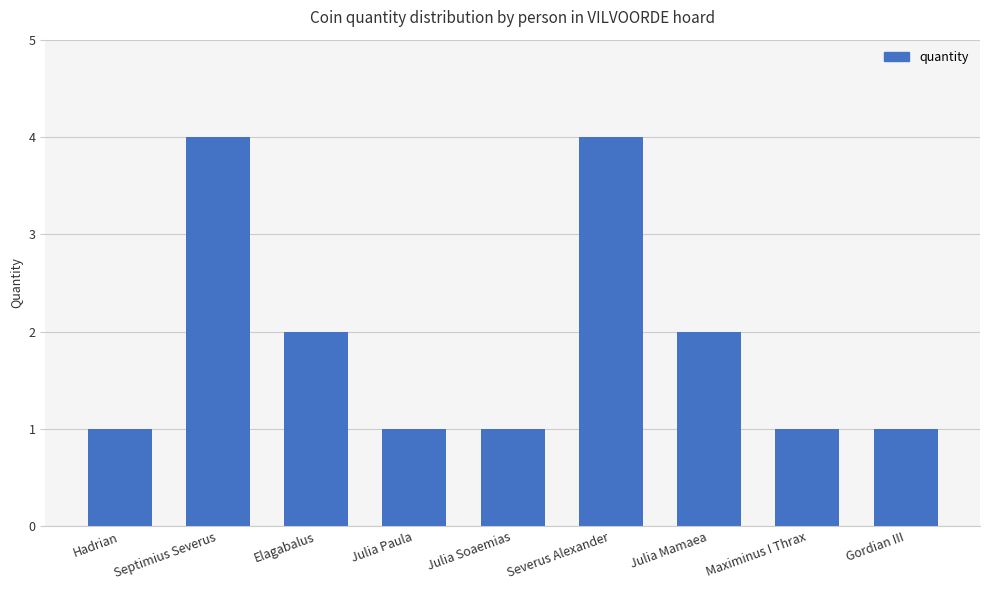

How many bars are there in total?

9